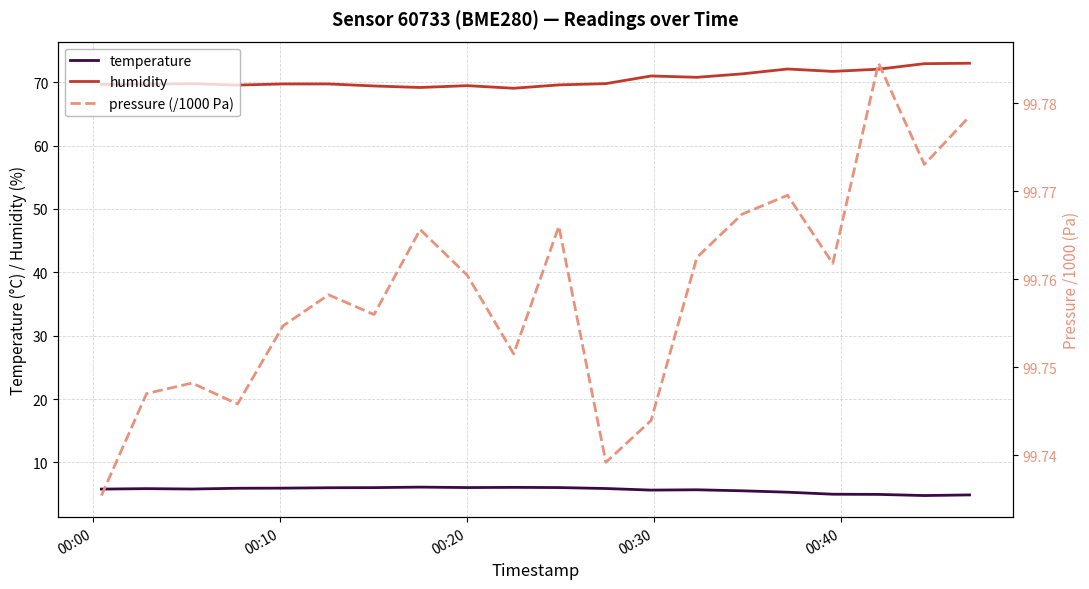

True or false: temperature and humidity intersect in this chart.

False